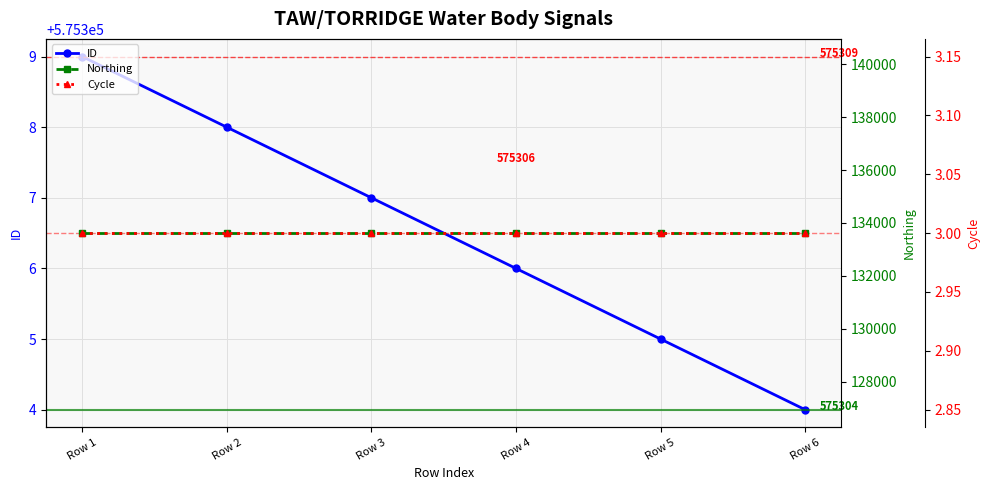

The Northing series shows 40060 at Row 6. True or false?

False